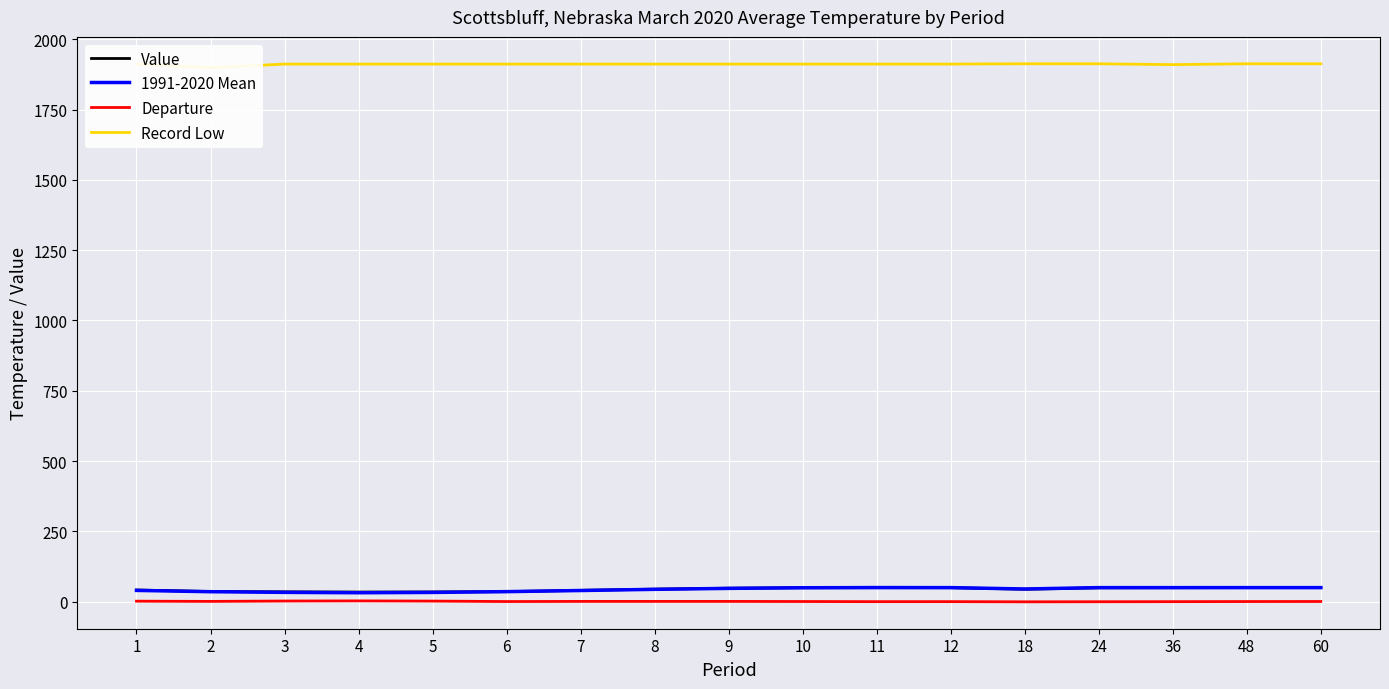

What is the average value of the 1991-2020 Mean series?

42.8